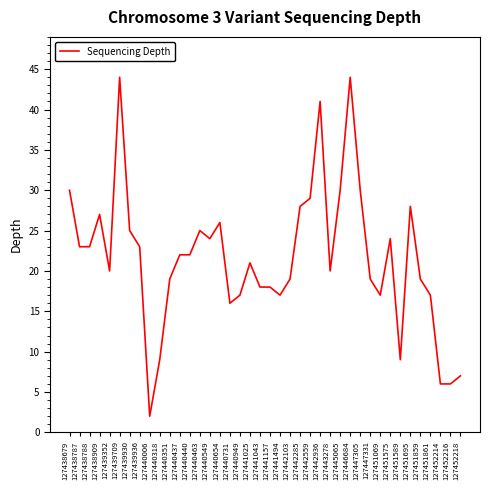

Reading left to right, list all the values displayed in this chart.

30	23	23	27	20	44	25	23	2	9	19	22	22	25	24	26	16	17	21	18	18	17	19	28	29	41	20	30	44	30	19	17	24	9	28	19	17	6	6	7